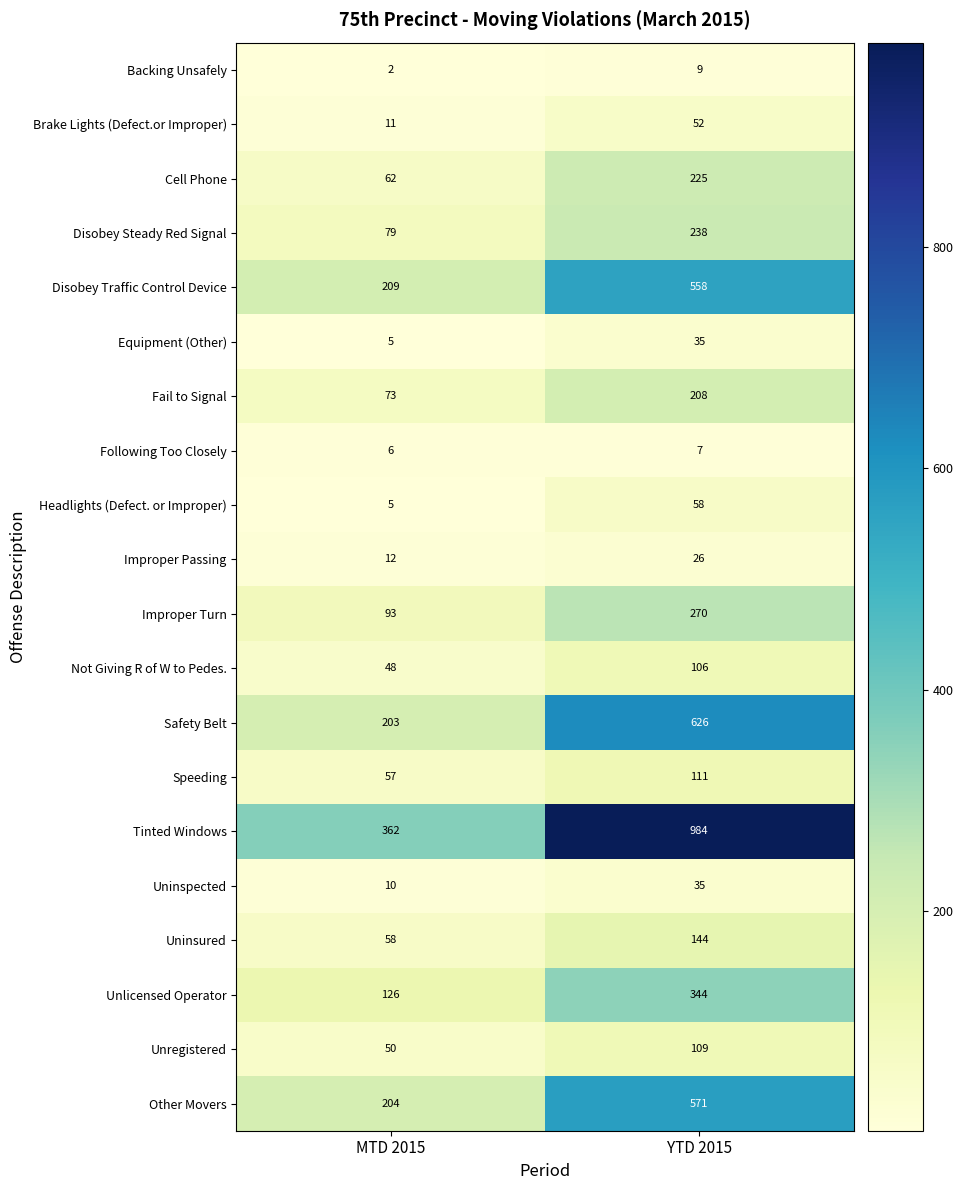

True or false: Disobey Traffic Control Device has a value of 319 at MTD 2015.

False